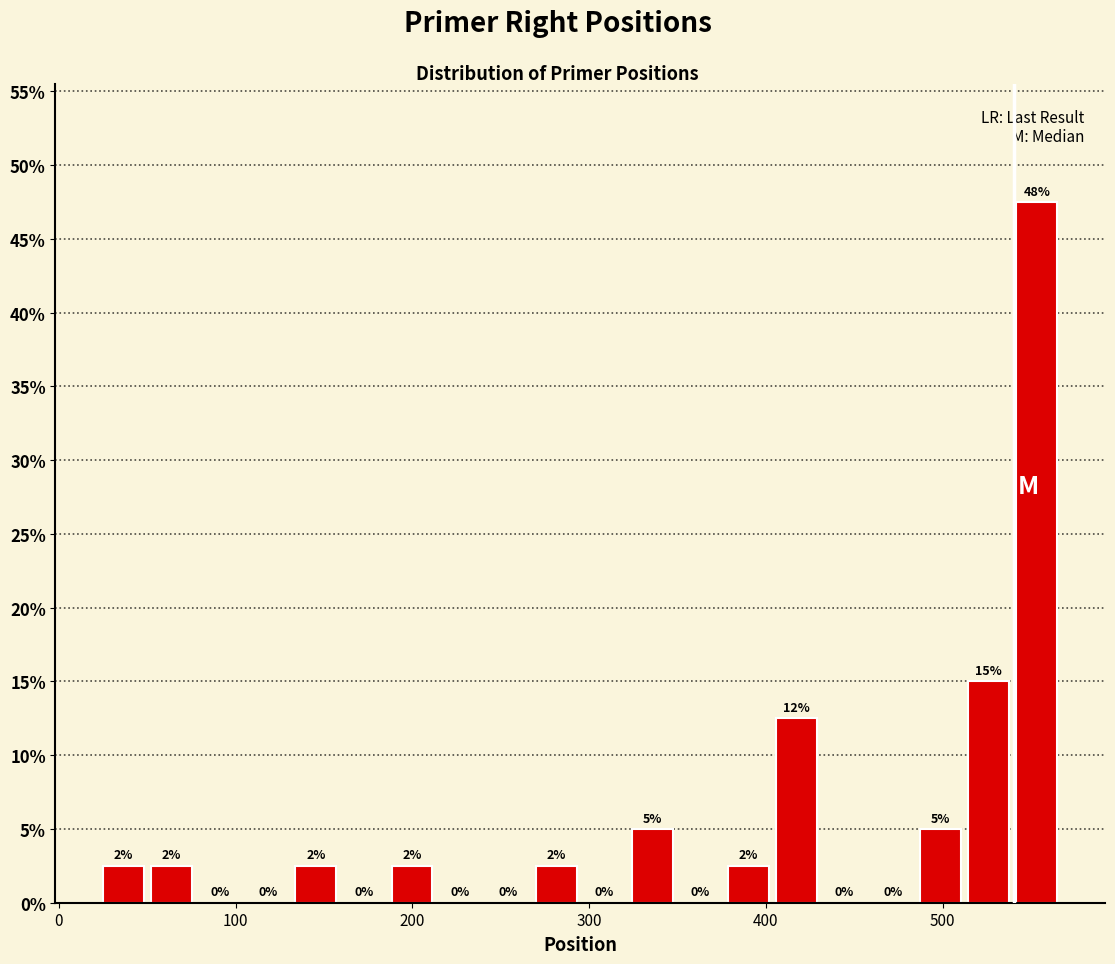

Read against the x-axis, roughly where is the centre of the tallest bar?

550